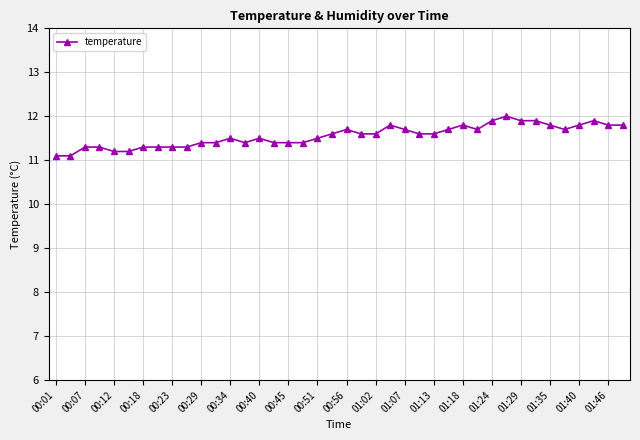

What is the greatest value displayed?

12.0